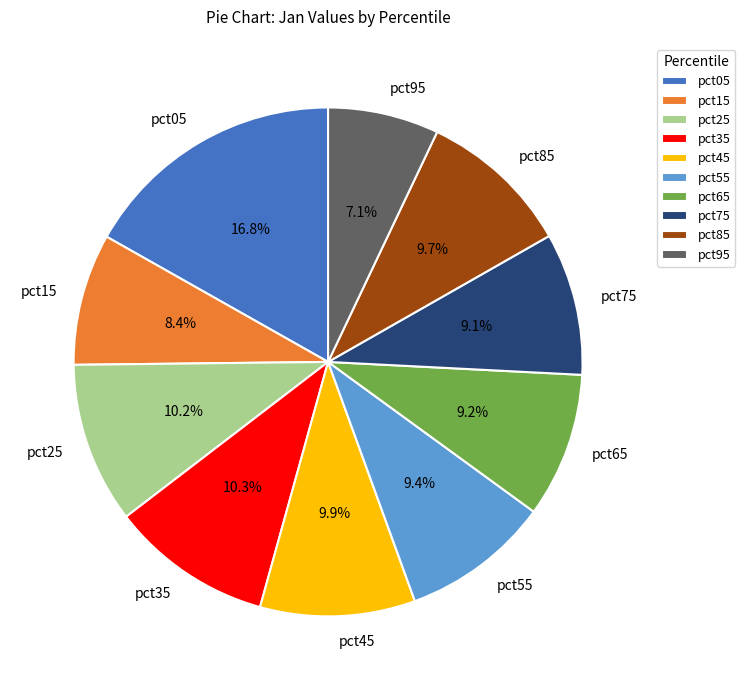

To the nearest percent, what portion does pct35 represent?

10%